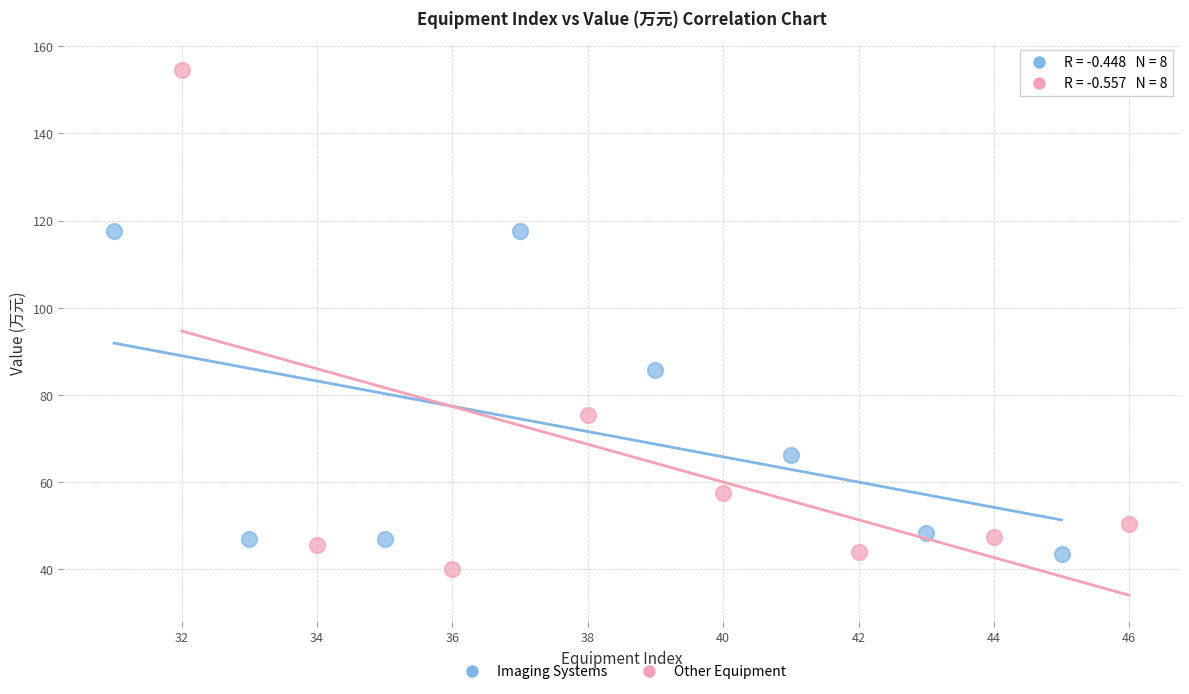

Which series contains the highest Y value?

Other Equipment